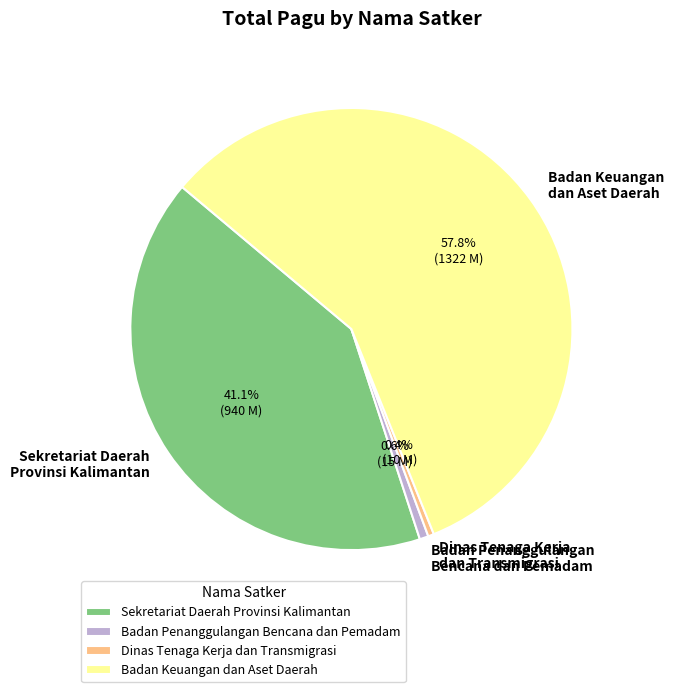

Which has a higher value, Badan Keuangan dan Aset Daerah or Badan Penanggulangan Bencana dan Pemadam?

Badan Keuangan dan Aset Daerah